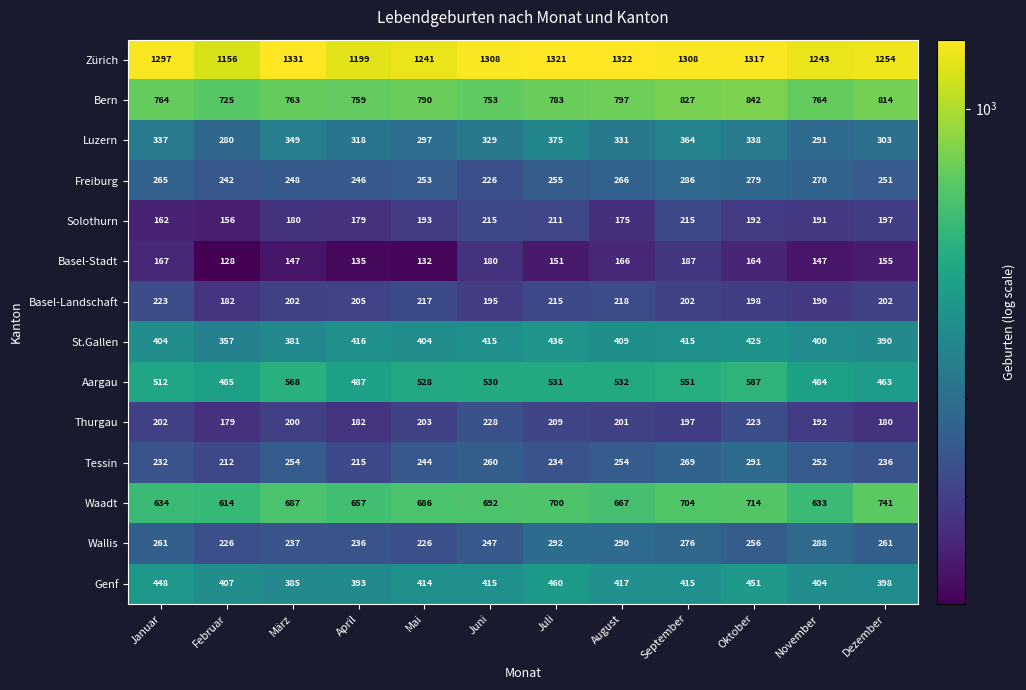

How many categories are shown in the chart?

12